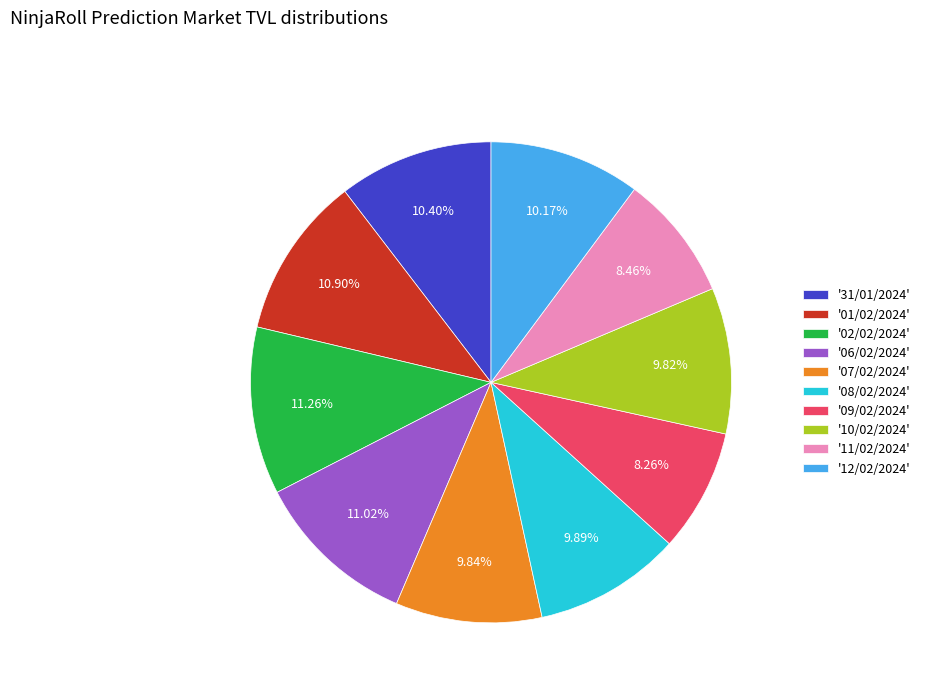

What is the ratio of the value at '09/02/2024' to the value at '11/02/2024'?

1.0